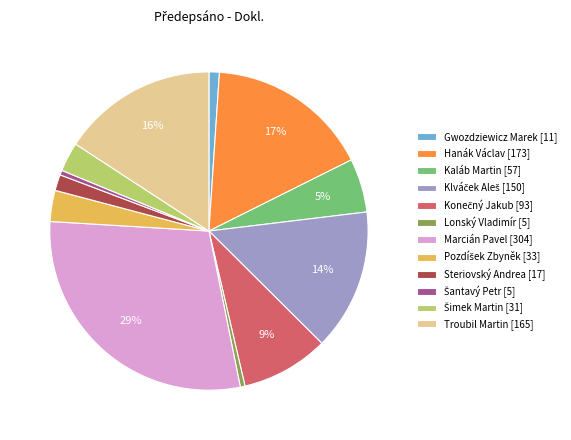

What is the largest slice in the pie chart?

Marcián Pavel